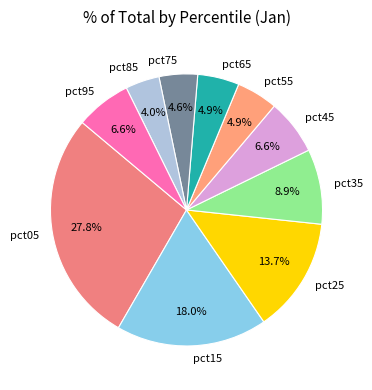

To the nearest percent, what percentage of the pie is pct15?

18%